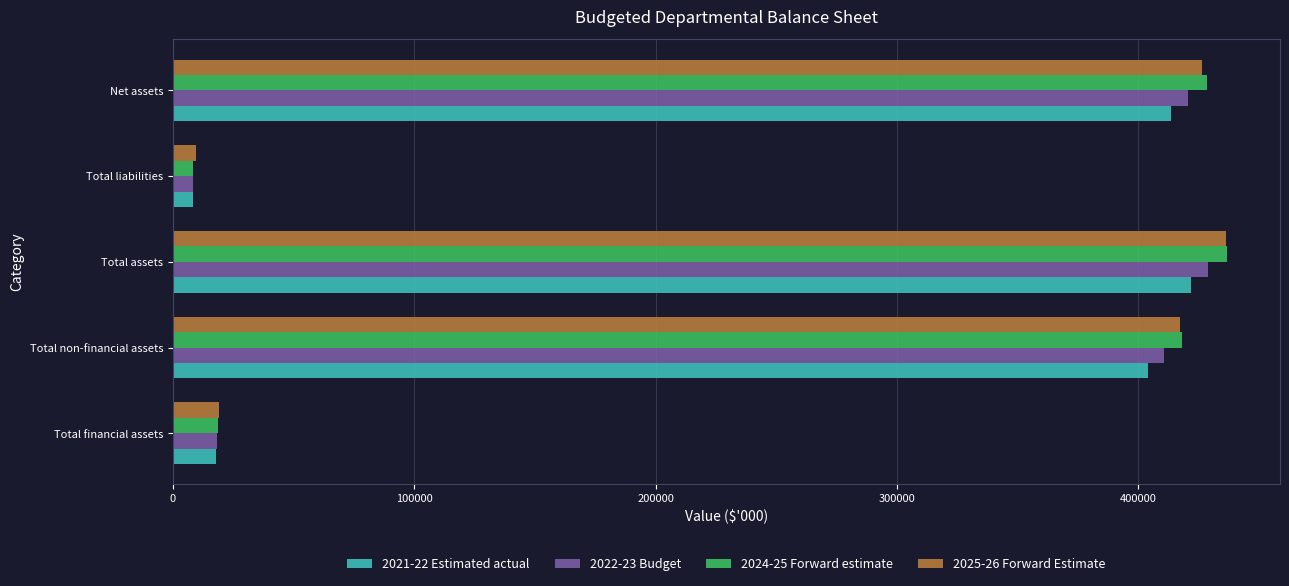

What is the total value across all series at Net assets?

1689110